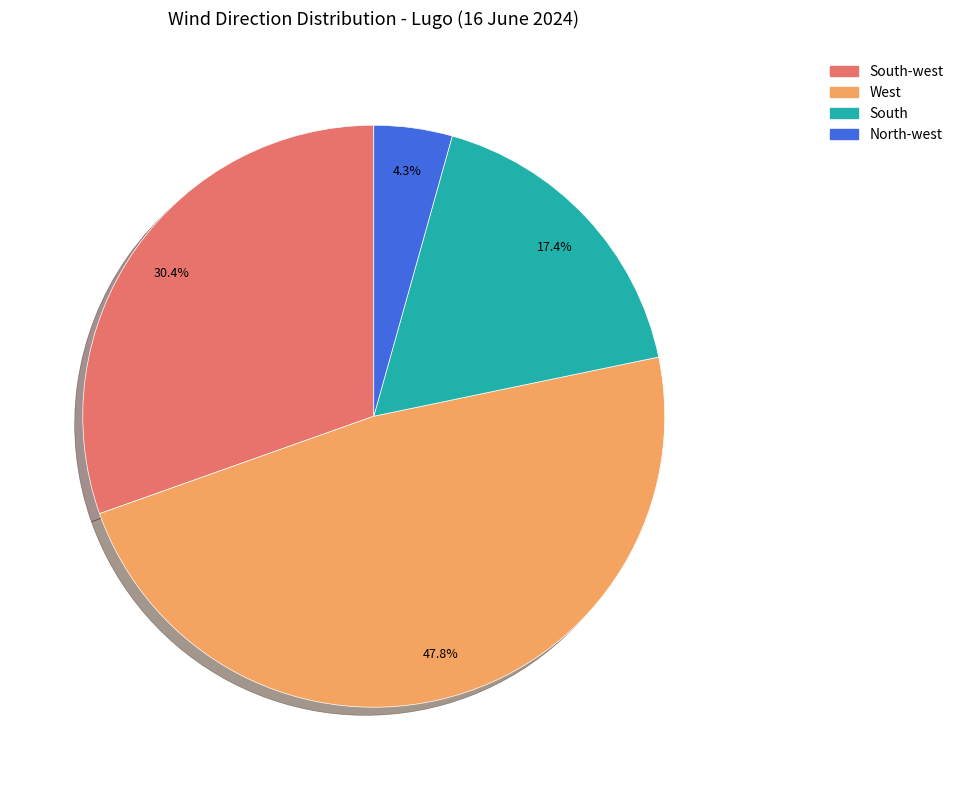

Is there any slice that represents more than half of the pie?

No